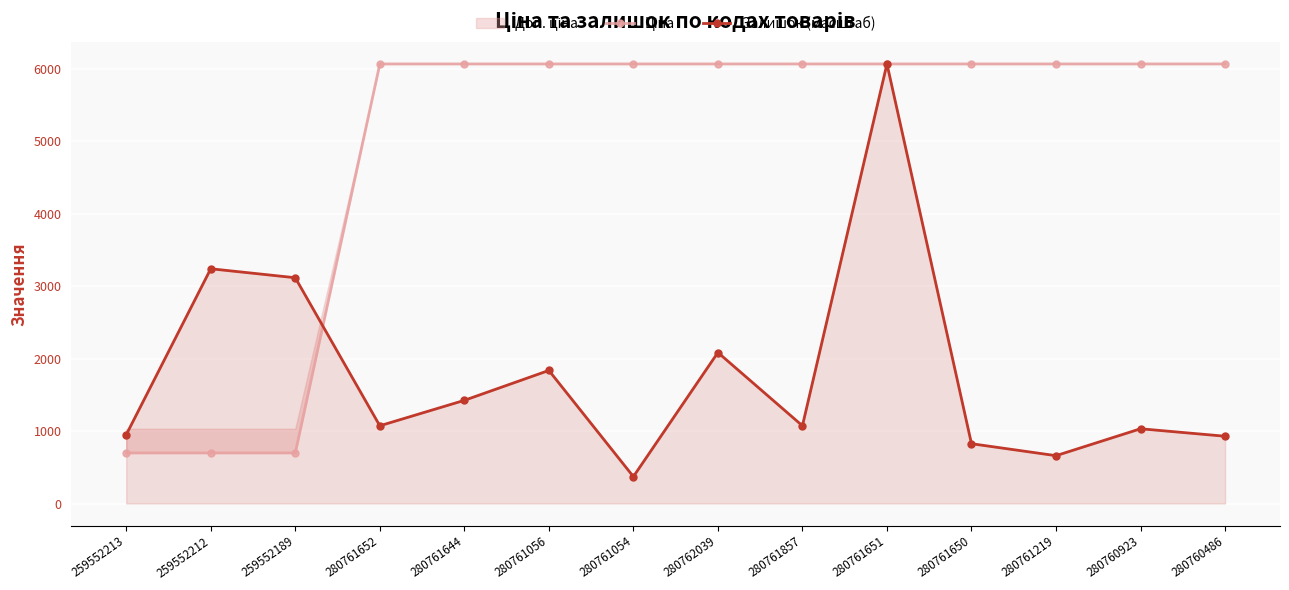

Is it true that Залишок (масштаб) equals 723.3 at 259552189?

False